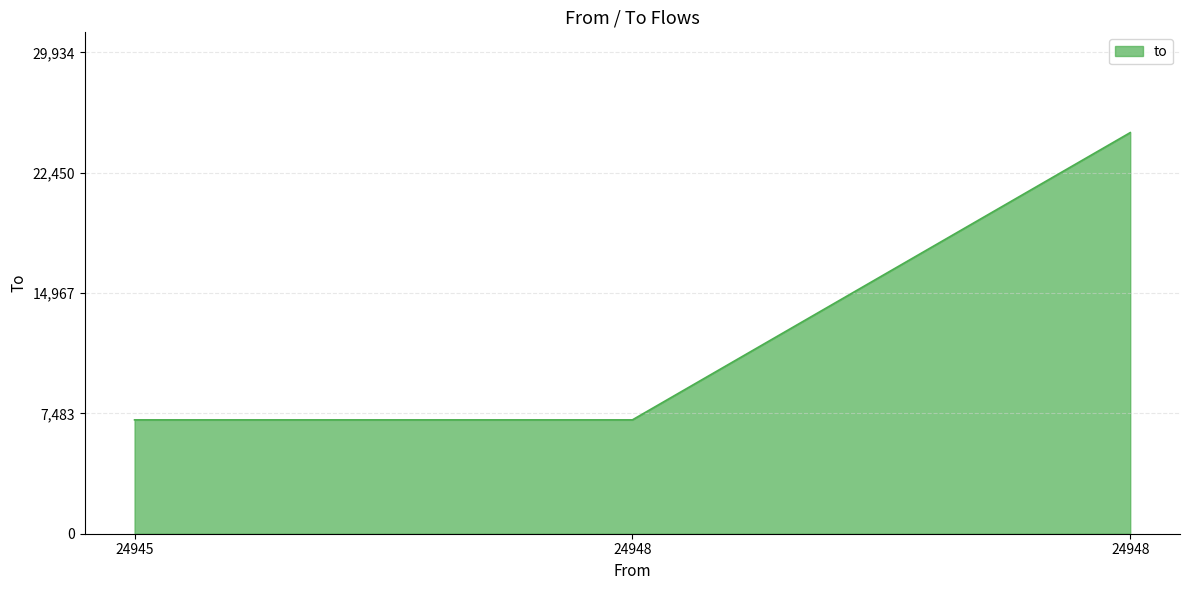

How many lines are shown in the chart?

1